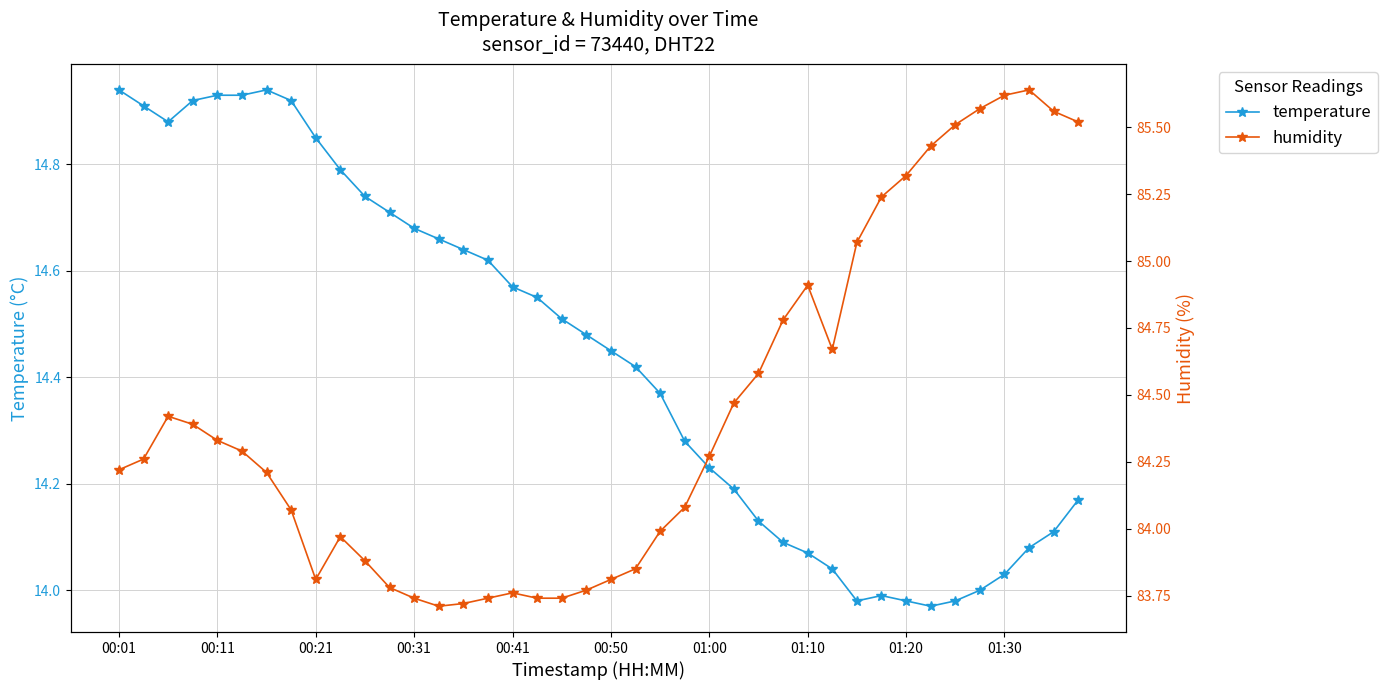

Between 23 and 01:30, which is larger?

01:30